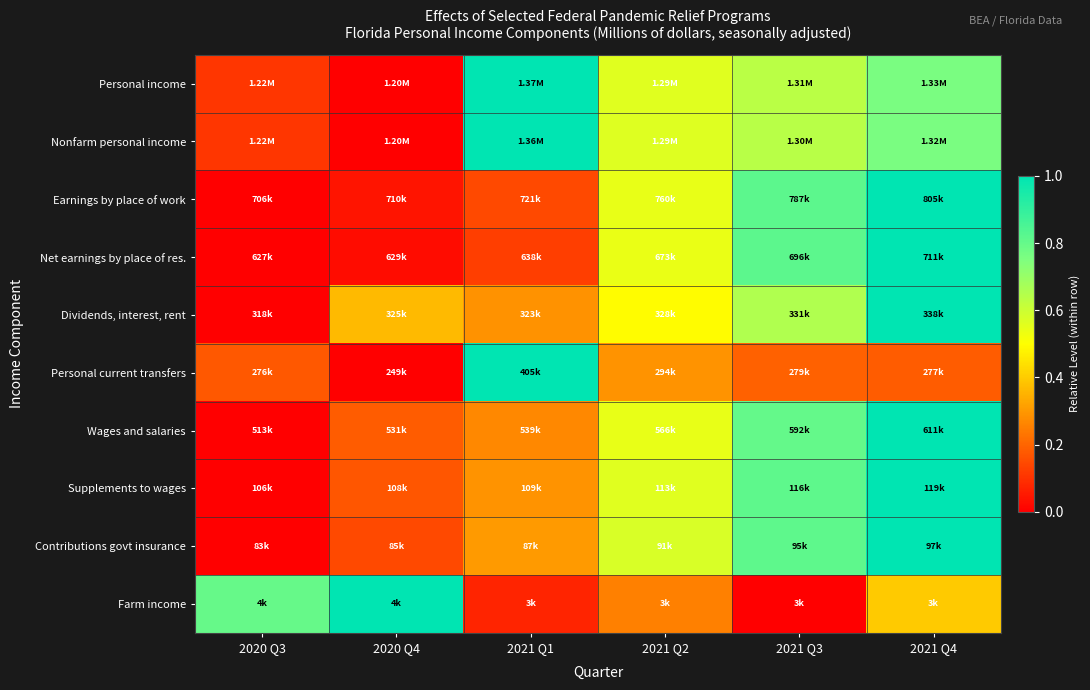

Which has a higher value, 2021 Q3 or 2021 Q4?

2021 Q4